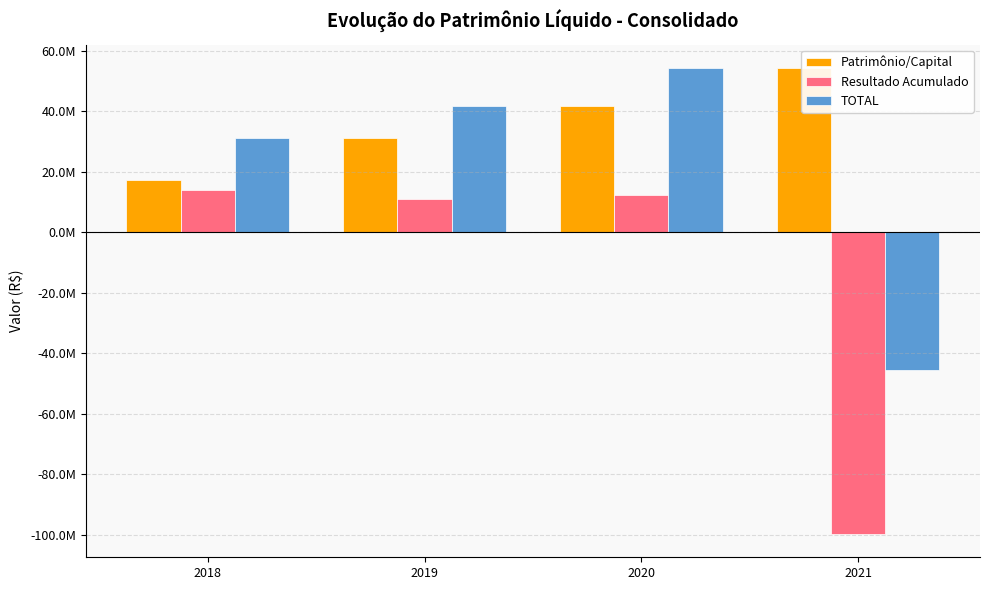

What is the difference between the TOTAL values at 2020 and 2018?

23287336.3